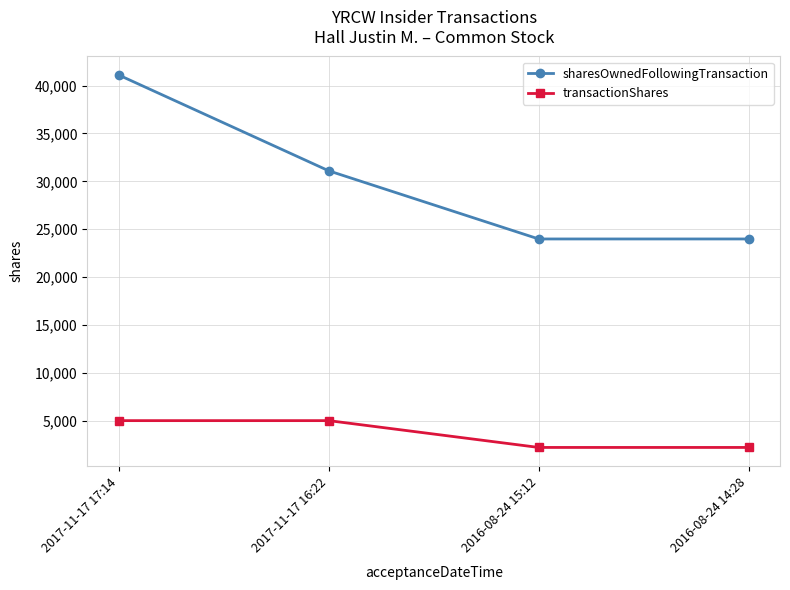

What is the difference between the highest and lowest values at 2017-11-17 16:22?

26093